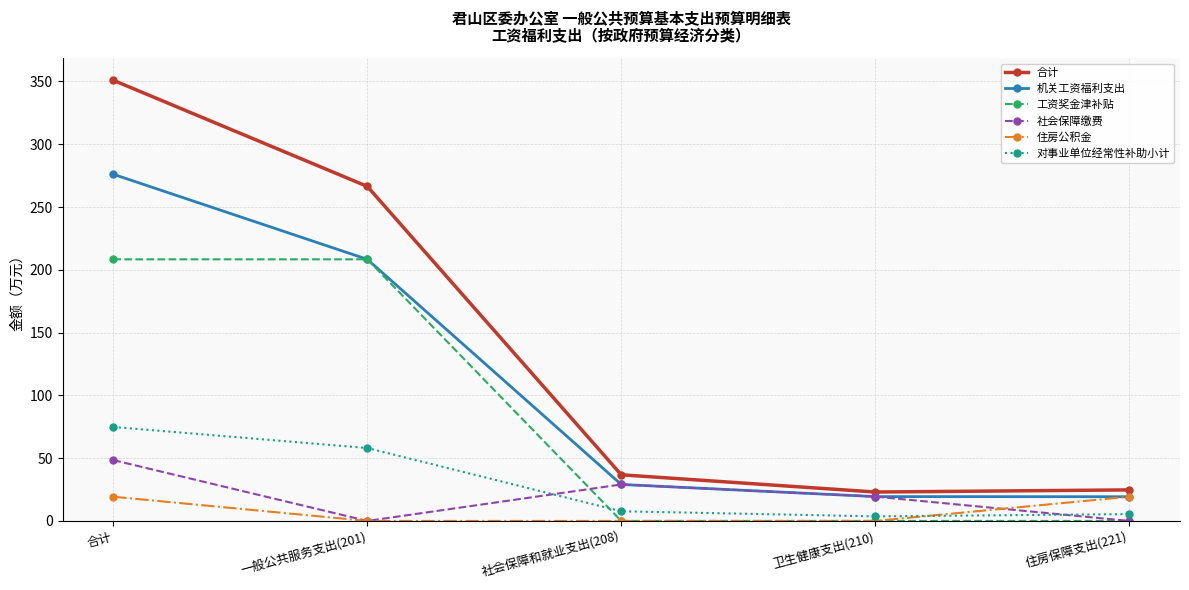

True or false: 社会保障缴费 and 合计 intersect in this chart.

False